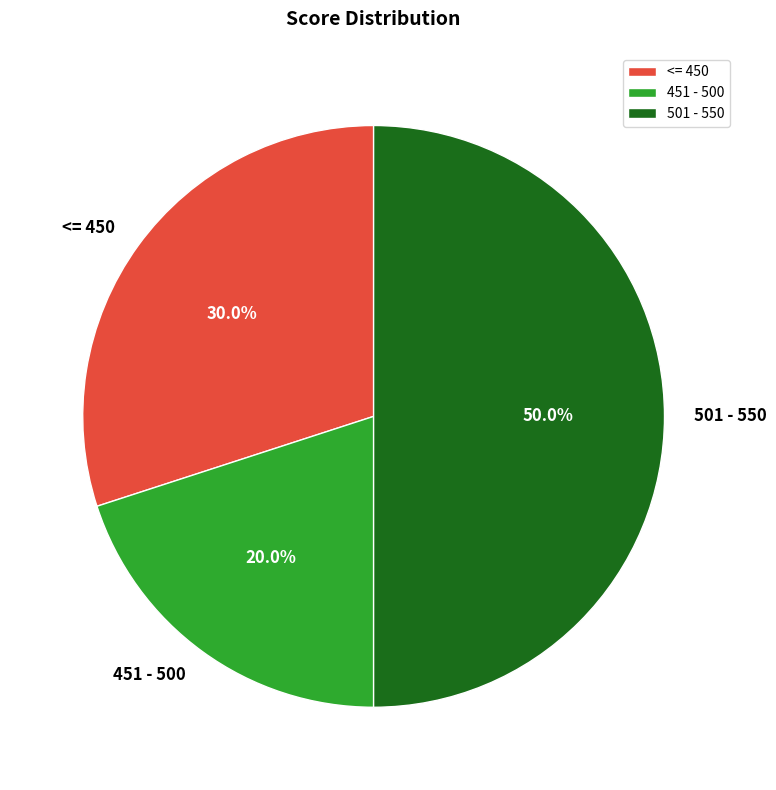

To the nearest percent, what portion does 501 - 550 represent?

50%